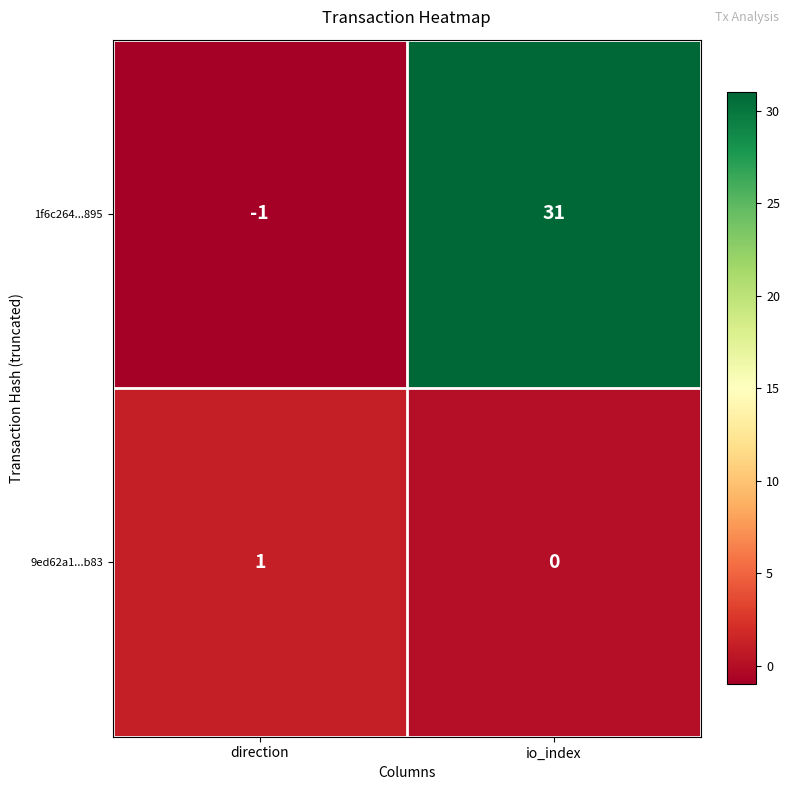

Which series changed the most between direction and io_index?

1f6c264...895